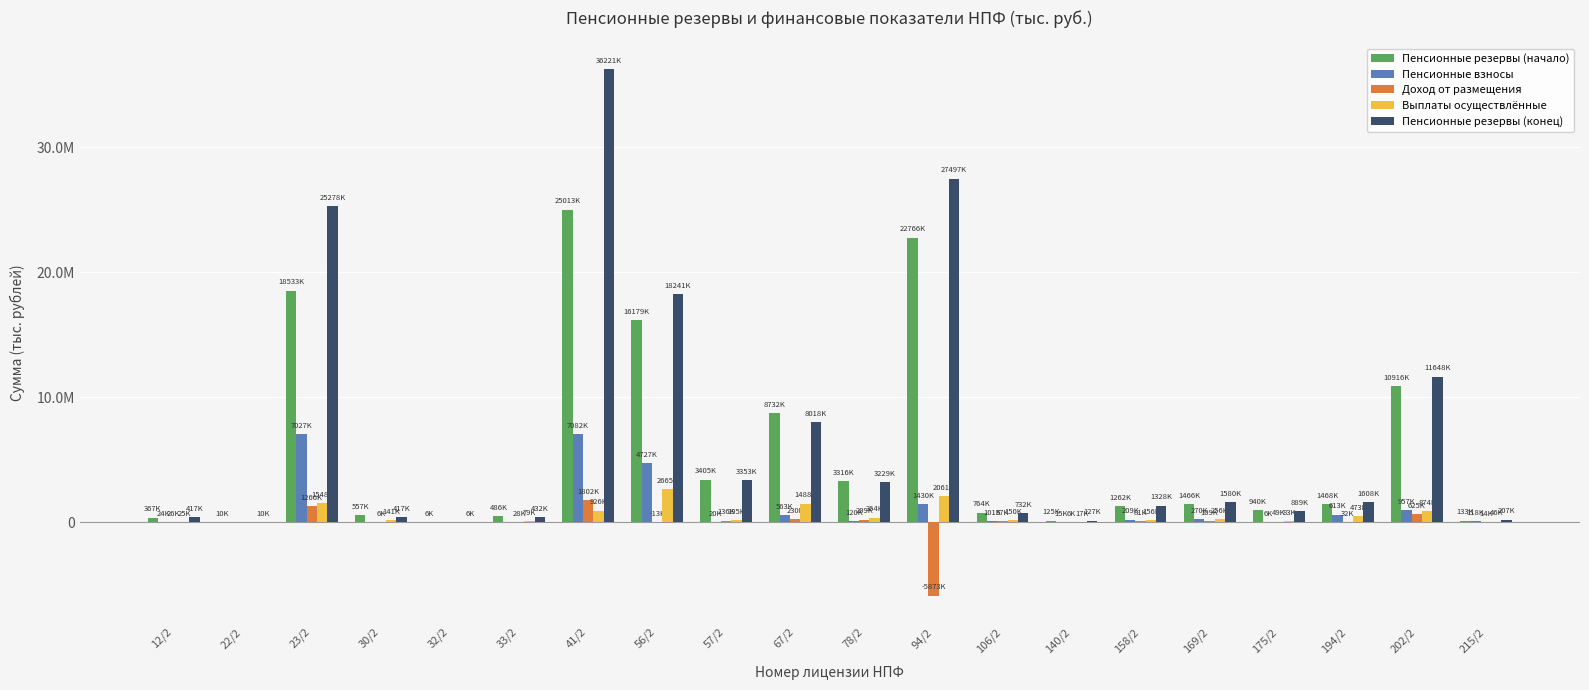

What are all the series names shown in the legend?

Пенсионные резервы (начало), Пенсионные взносы, Доход от размещения, Выплаты осуществлённые, Пенсионные резервы (конец)